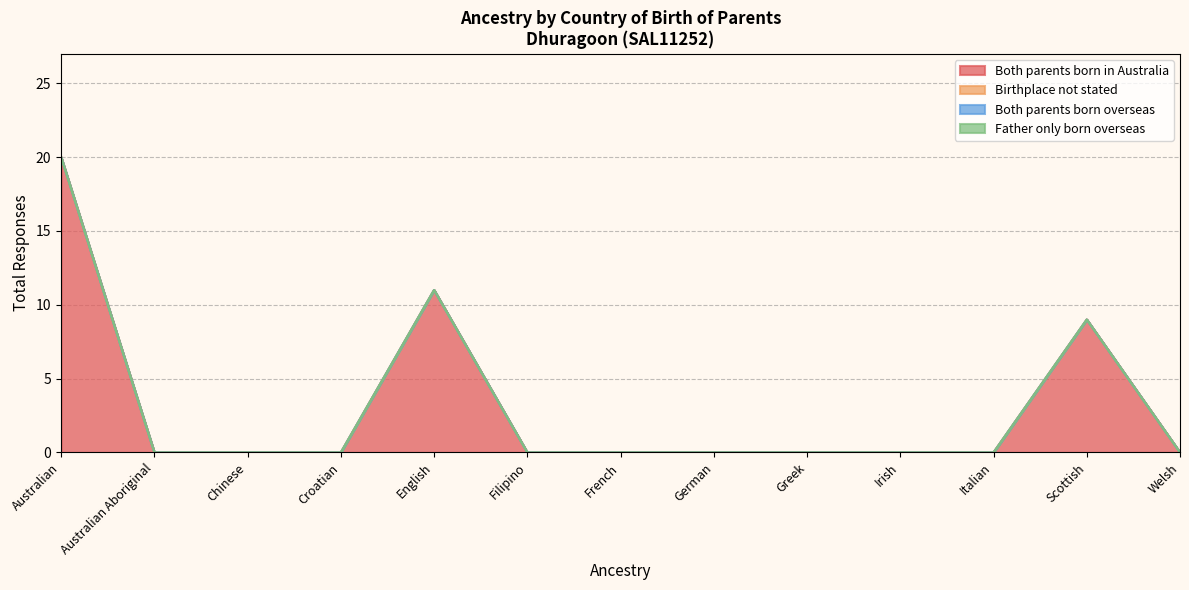

Reading right to left, list all the values displayed in this chart.

Both parents born in Australia: Welsh=0	Scottish=9	Italian=0	Irish=0	Greek=0	German=0	French=0	Filipino=0	English=11	Croatian=0	Chinese=0	Australian Aboriginal=0	Australian=20
Birthplace not stated: Welsh=0	Scottish=0	Italian=0	Irish=0	Greek=0	German=0	French=0	Filipino=0	English=0	Croatian=0	Chinese=0	Australian Aboriginal=0	Australian=0
Both parents born overseas: Welsh=0	Scottish=0	Italian=0	Irish=0	Greek=0	German=0	French=0	Filipino=0	English=0	Croatian=0	Chinese=0	Australian Aboriginal=0	Australian=0
Father only born overseas: Welsh=0	Scottish=0	Italian=0	Irish=0	Greek=0	German=0	French=0	Filipino=0	English=0	Croatian=0	Chinese=0	Australian Aboriginal=0	Australian=0